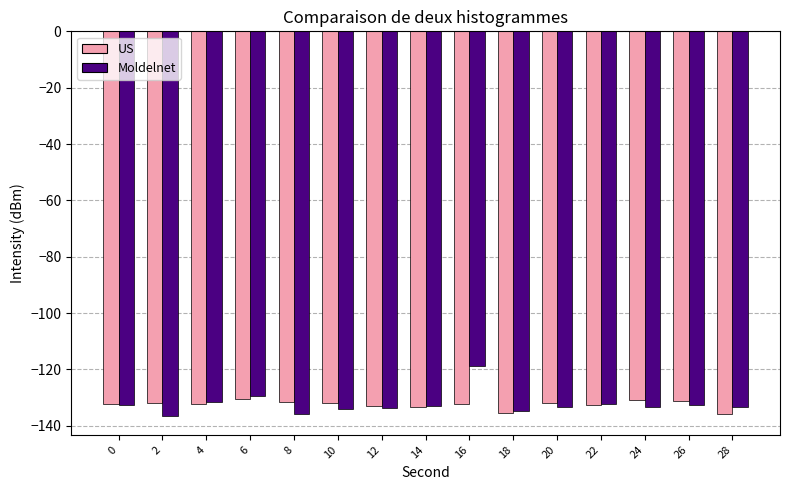

Is it true that Moldelnet equals -76.8 at 28?

False